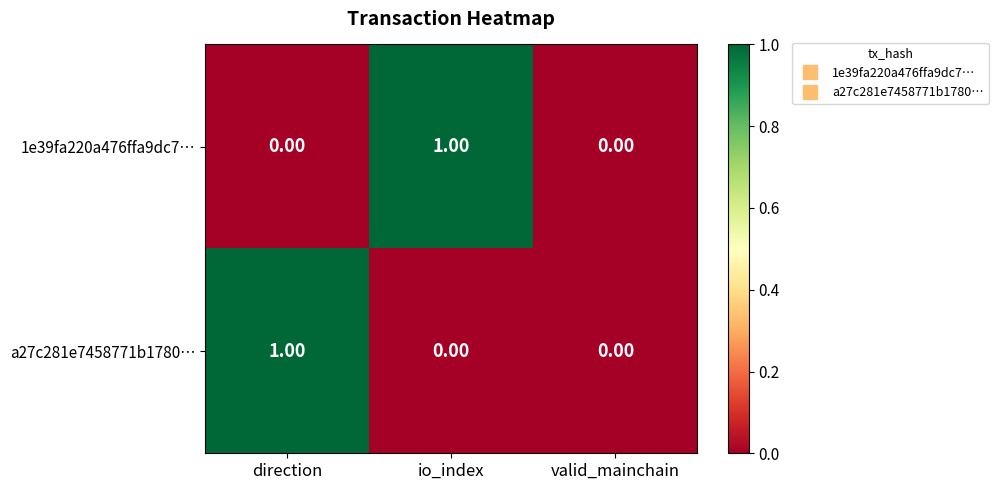

Count the number of categories in the chart.

3